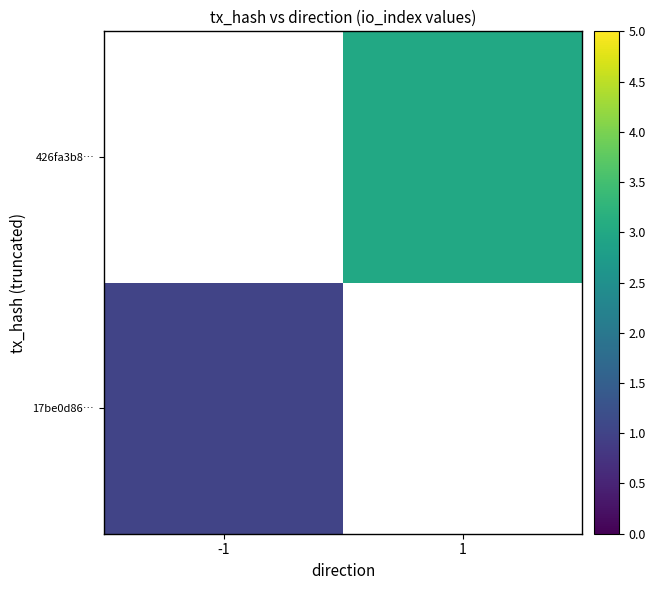

At which label does 426fa3b8… reach its peak?

-1